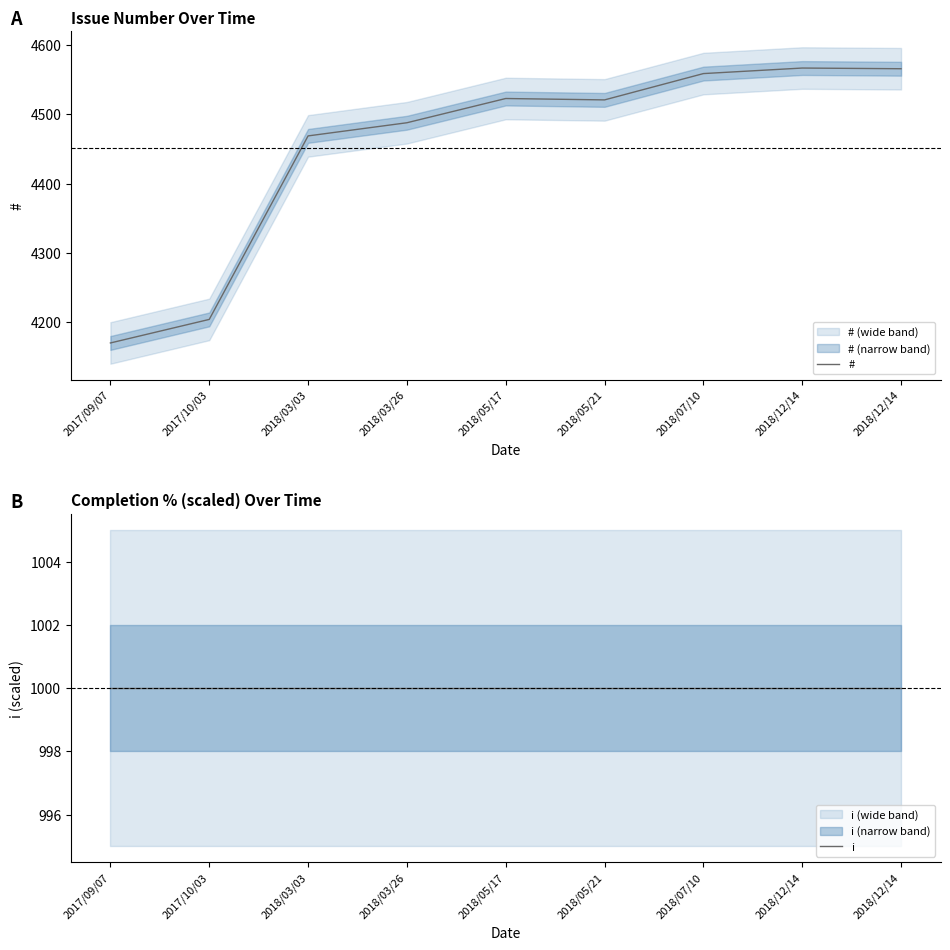

What is the approximate value of i at 2017/09/07?

1000